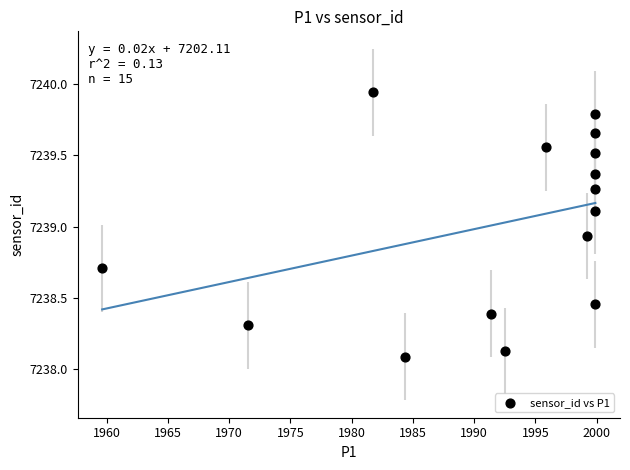

What is the range of X values (max minus min)?

40.3